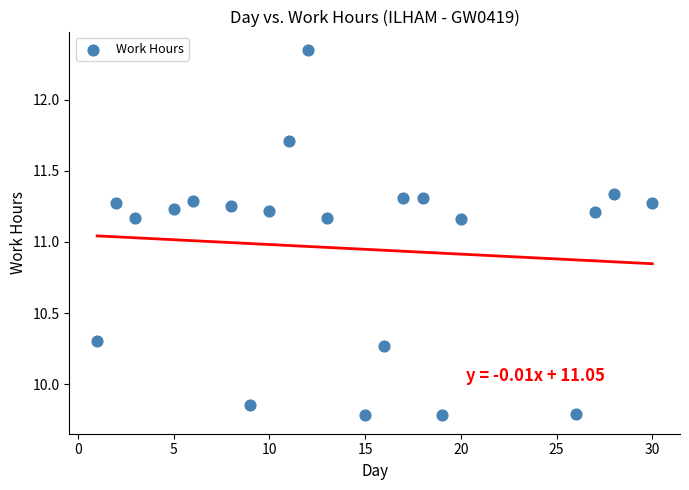

What is the range of X values (max minus min)?

29.0